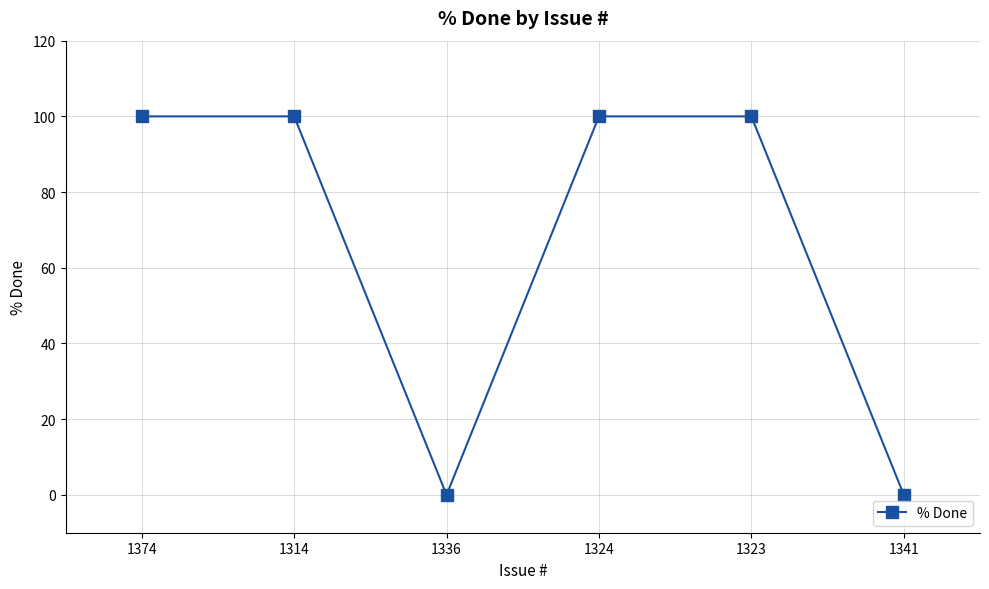

What is the difference between the second highest and minimum values?

100